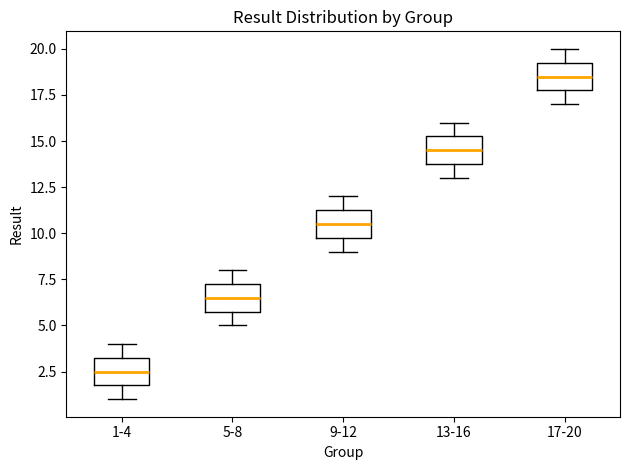

Which box's median line is the lowest?

1-4